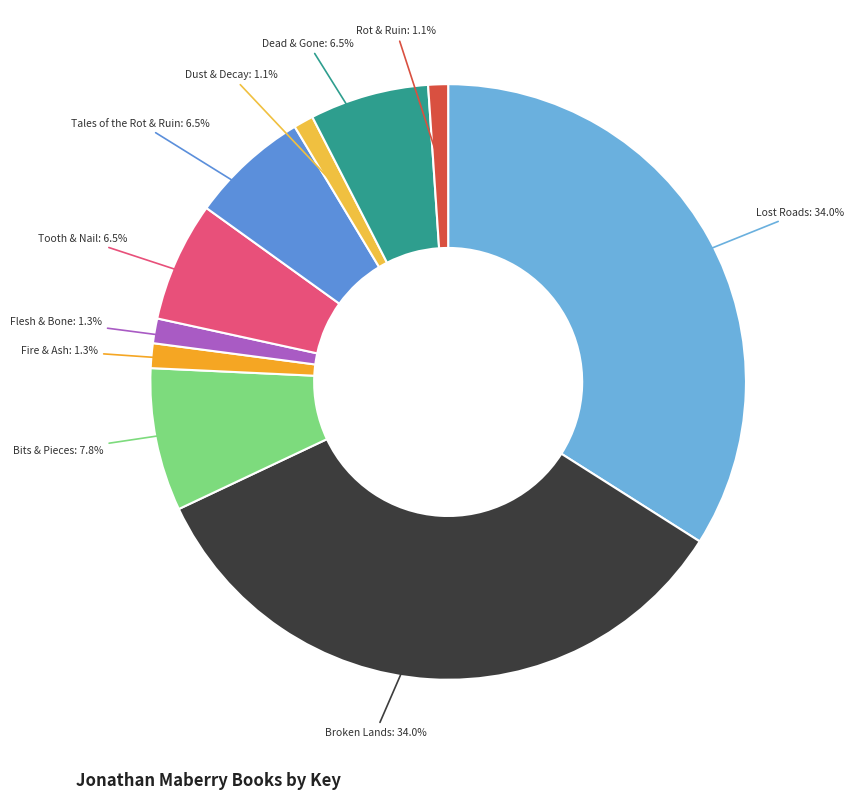

To the nearest percent, what percentage of the pie is Broken Lands?

34%